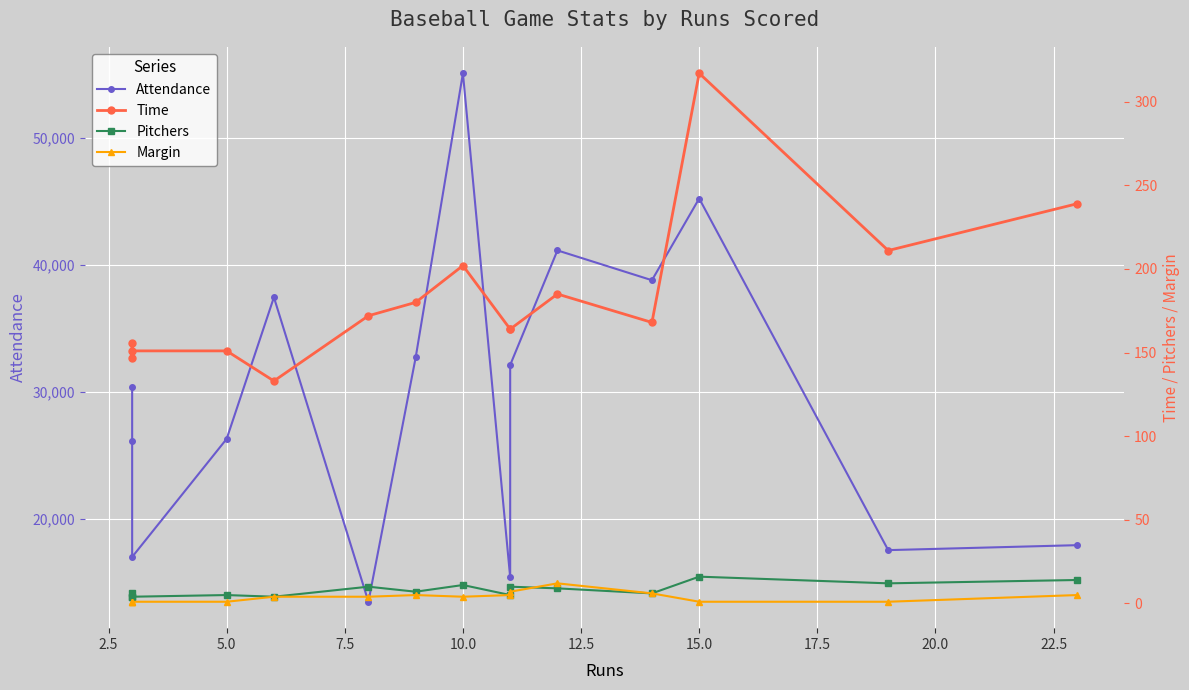

What is the average value of the Margin series?

4